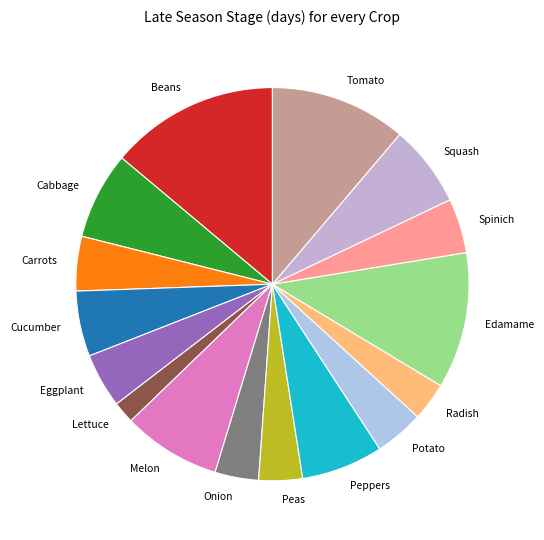

Does Eggplant represent more than half of the total?

No